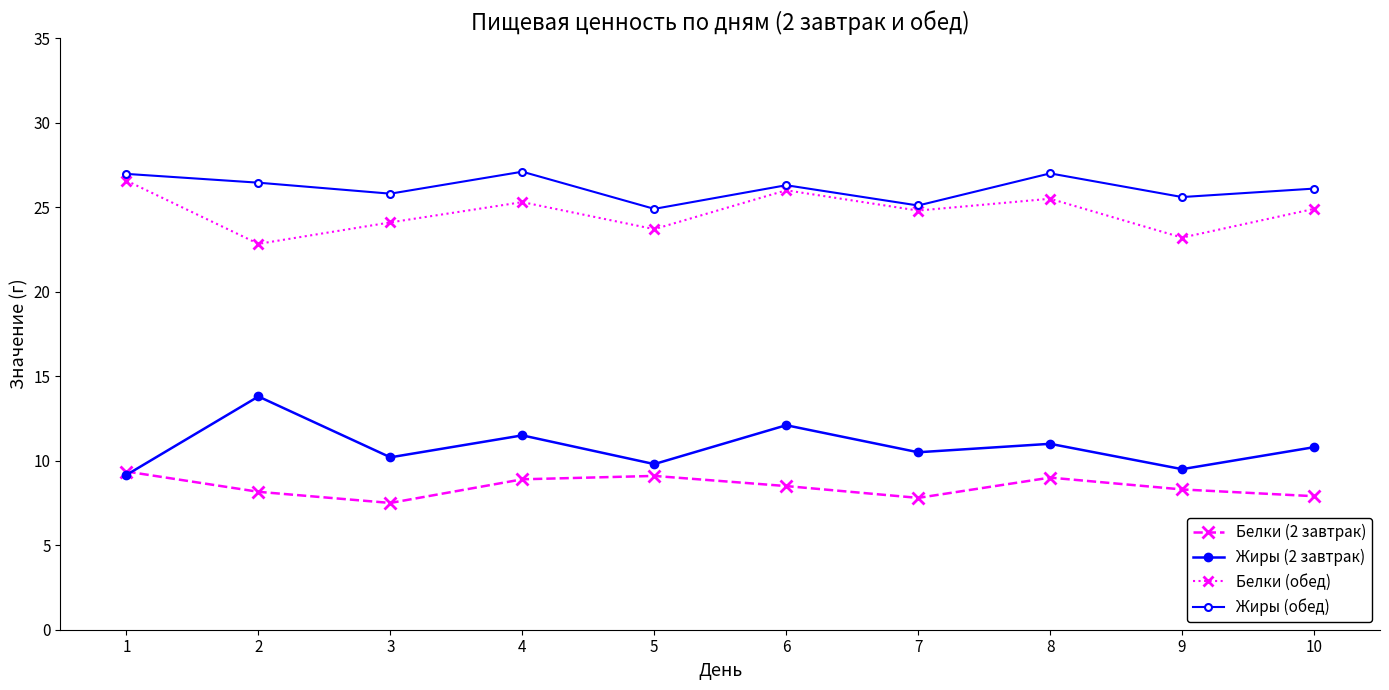

How many lines are shown in the chart?

4